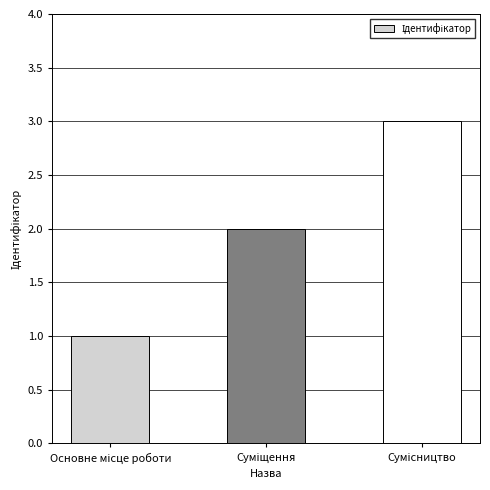

What is the sum of all values?

6